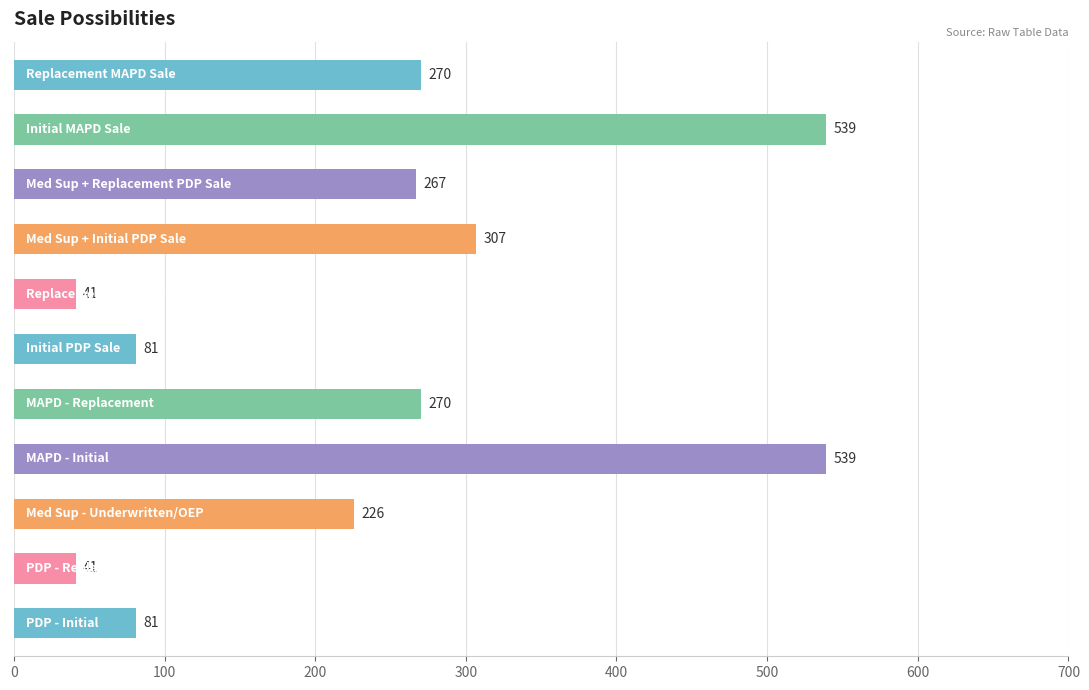

What is the difference between the maximum and minimum values?

498